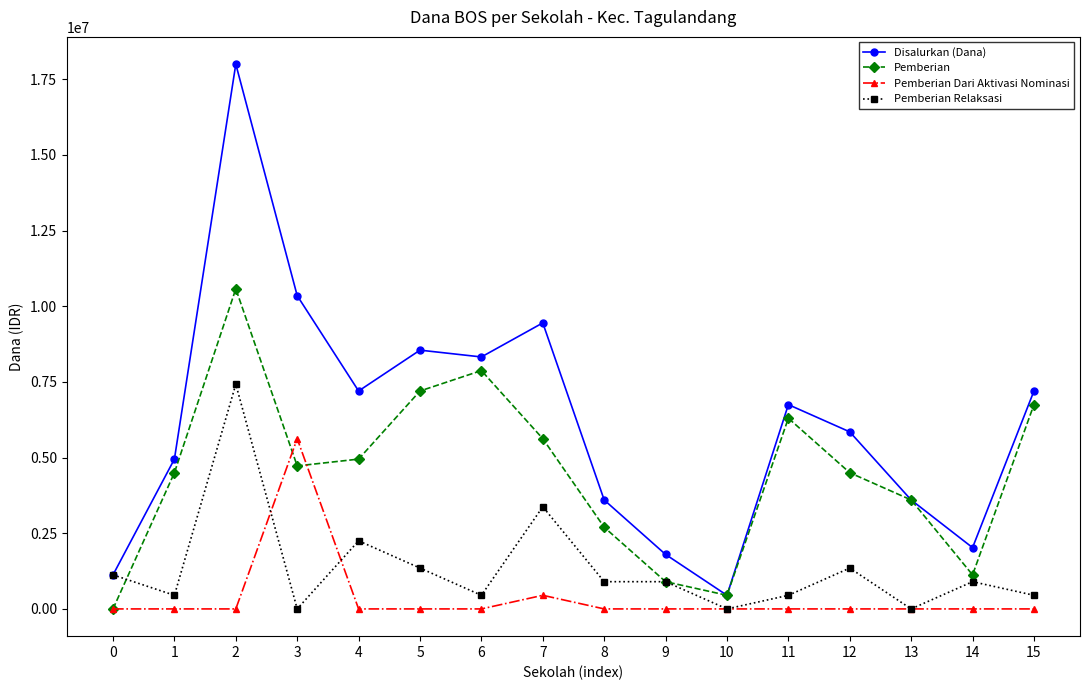

The value of Pemberian Dari Aktivasi Nominasi at 15 is 0. True or false?

True